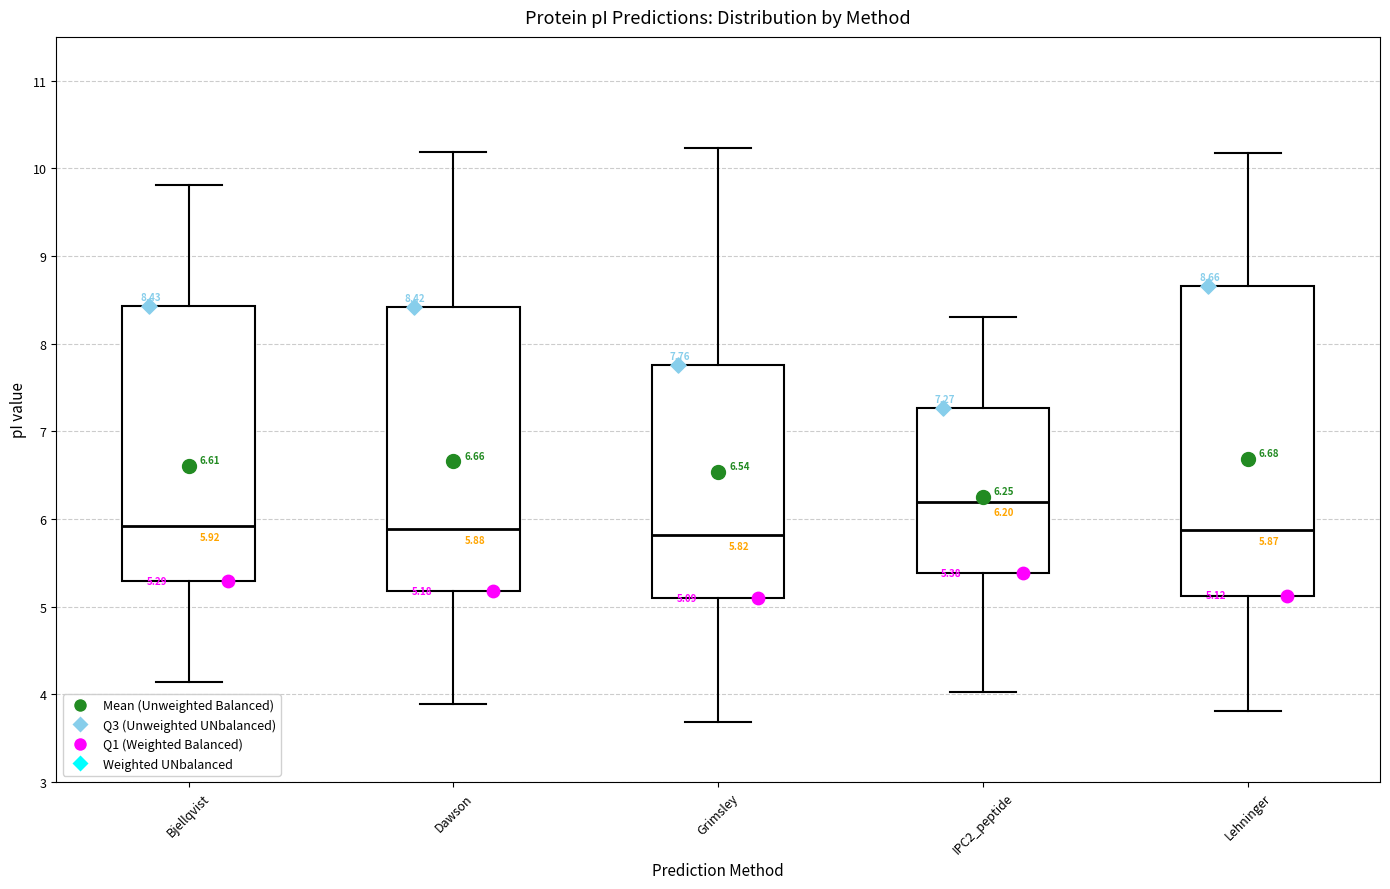

Which box is the tallest, from its lower edge to its upper edge?

Lehninger